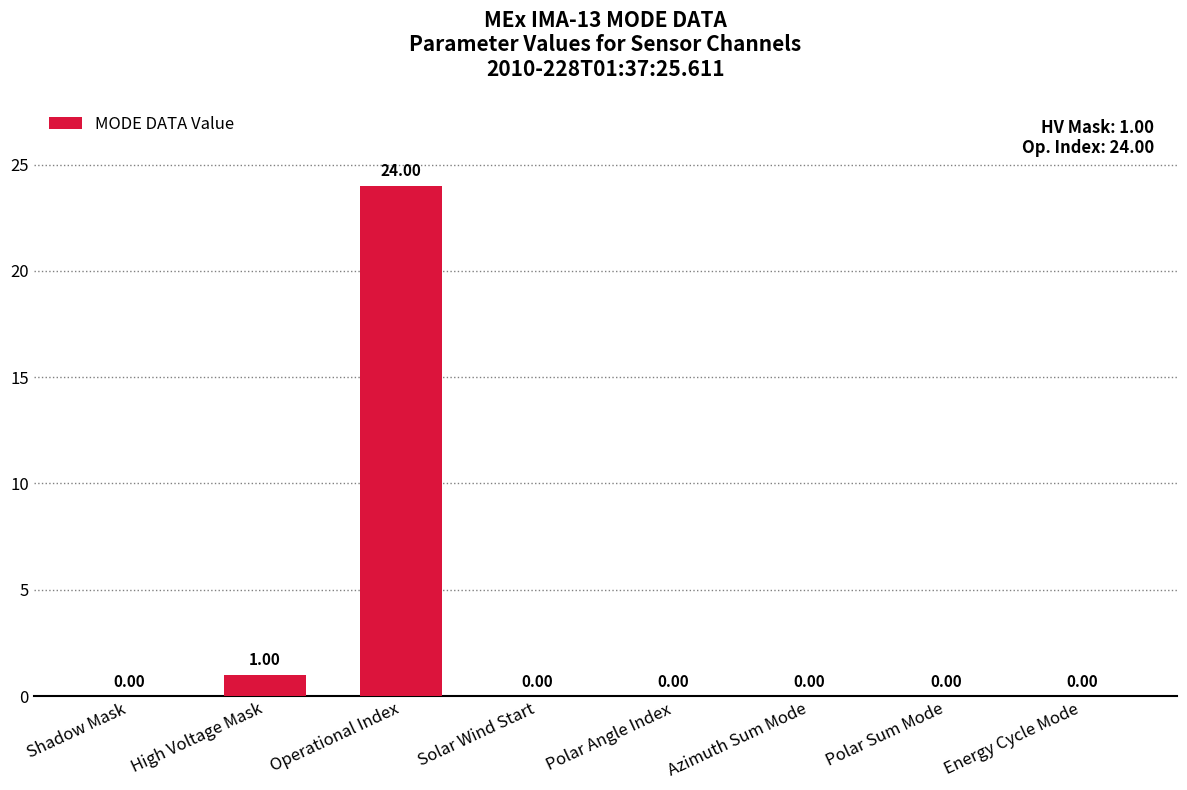

Which category has the highest value across all series?

Operational Index